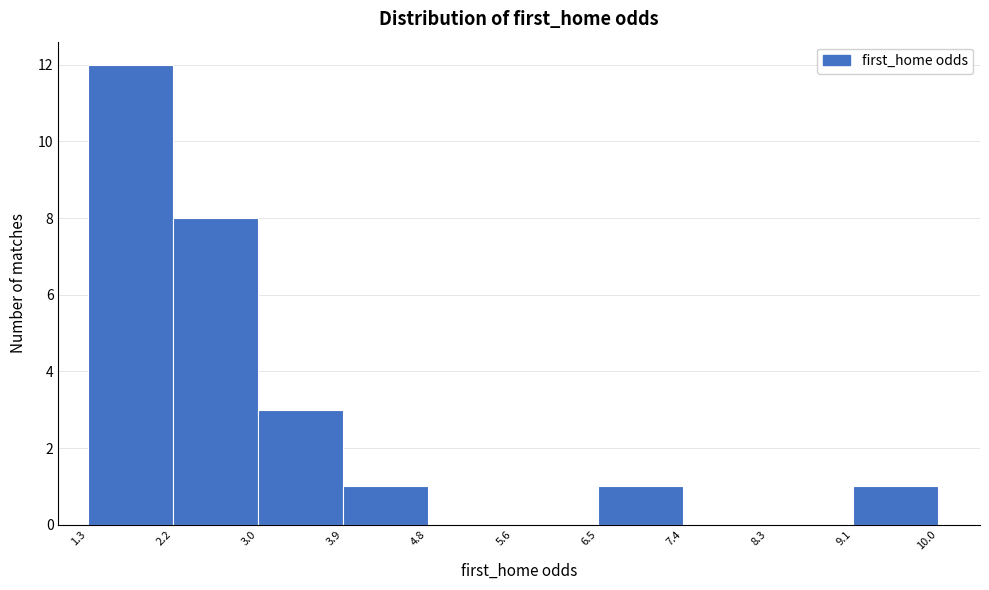

How tall is the bar that spans 1.3 to 2.2 on the x-axis? The values are not printed on the chart, so give them approximately, as read against the axis.

12